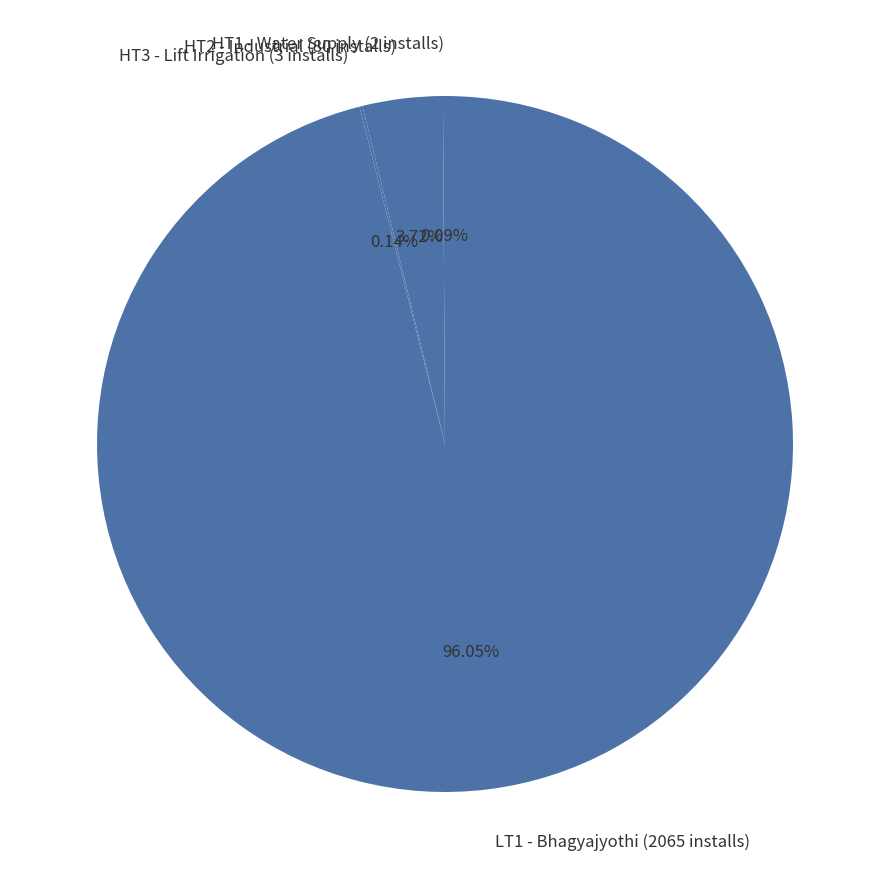

Which category accounts for the majority?

LT1 - Bhagyajyothi (2065 installs)